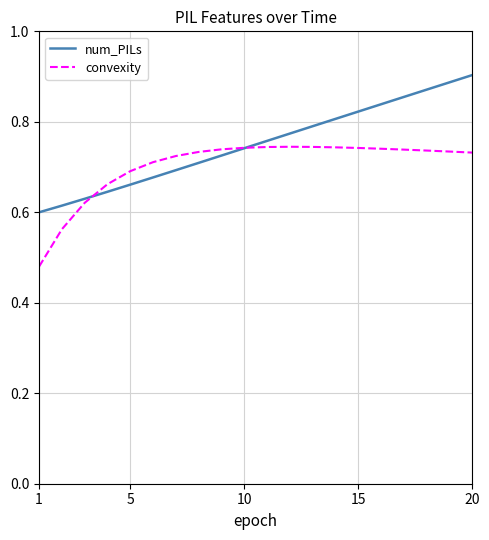

Does the chart have visible grid lines?

Yes